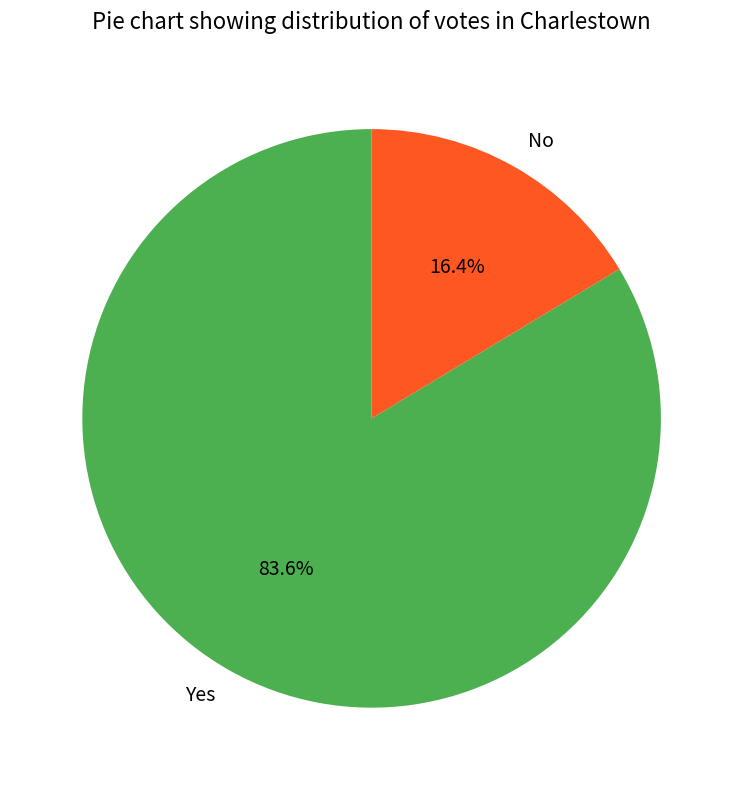

Which category has the smallest portion of the pie?

No